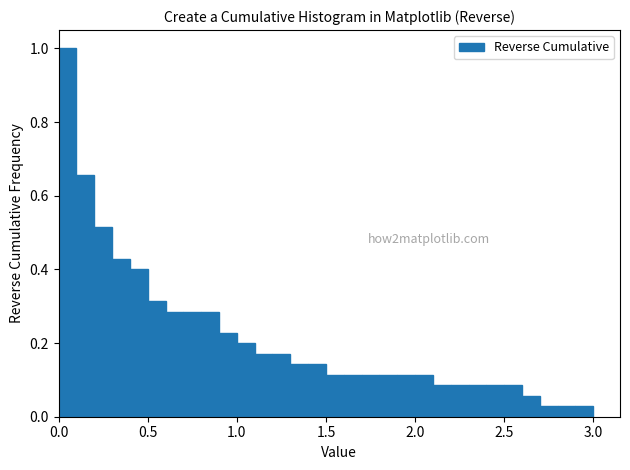

Read against the x-axis, roughly where is the centre of the tallest bar?

0.05